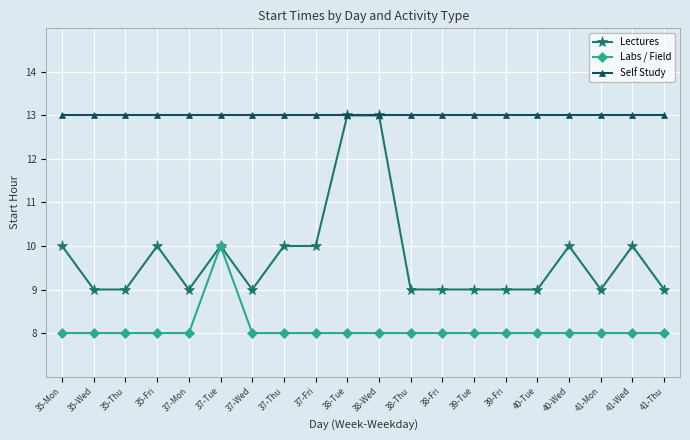

True or false: Lectures has more than 0 points higher than both neighbors.

True